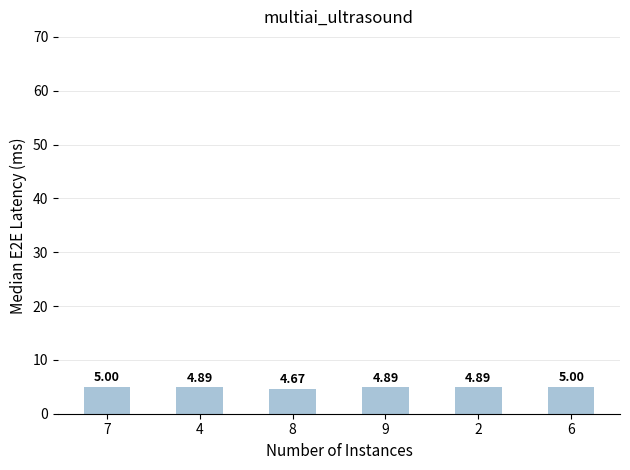

What is the greatest value displayed?

5.0